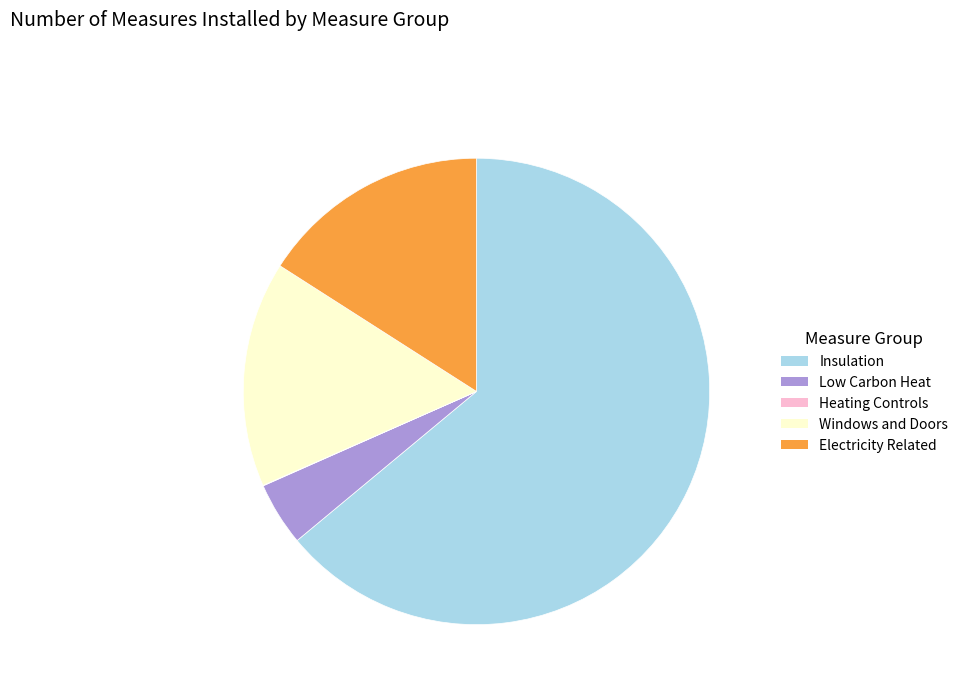

Which slice is the largest?

Insulation